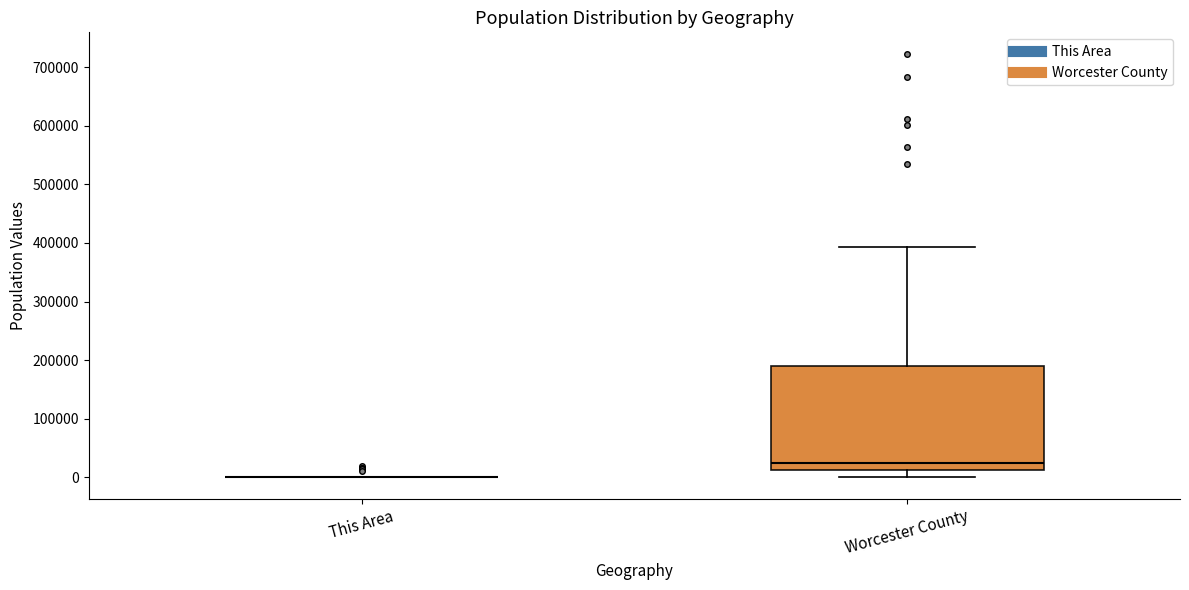

Reading left to right, transcribe this box plot: for each box, give where its median line is, the range the box spans, and where its two whiskers end, as read against the y-axis. The values are not printed on the chart, so give them approximately, as read against the axis.

This Area: box collapsed to a line at 0, whiskers 0 to 0
Worcester County: median 30000, box 10000 to 190000, whiskers 0 to 390000